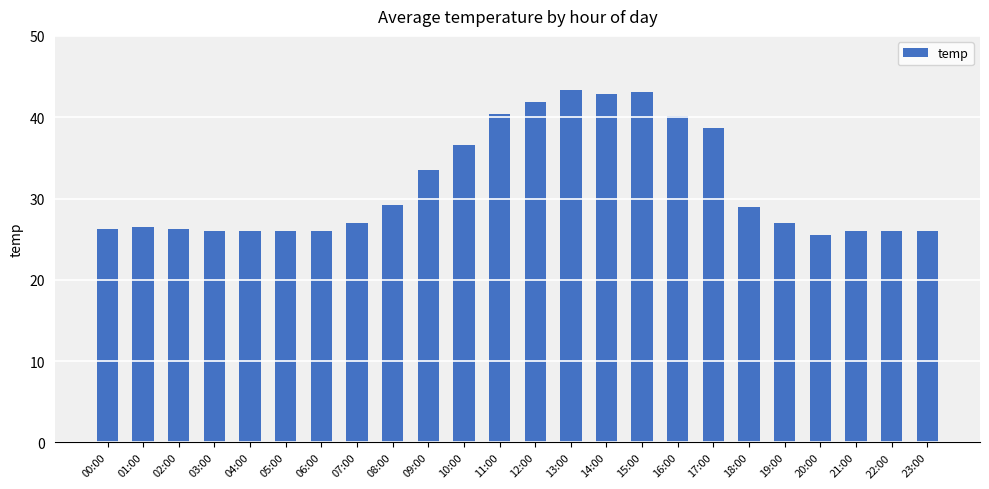

What is the label of the 7th bar from the left?

06:00